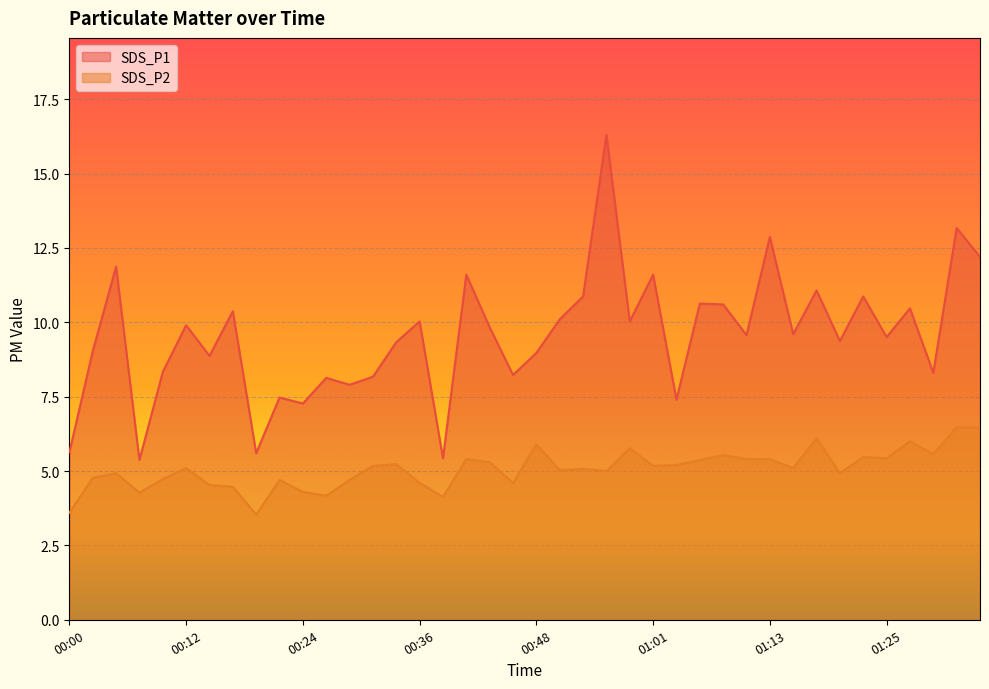

Which series has the largest range (max minus min)?

SDS_P1